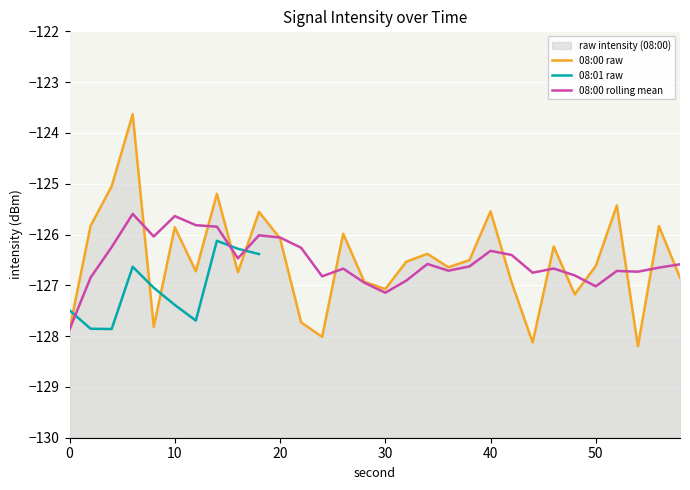

Is the value of 08:00 (smooth) at 28 greater than the value of 08:01 at 36?

Yes